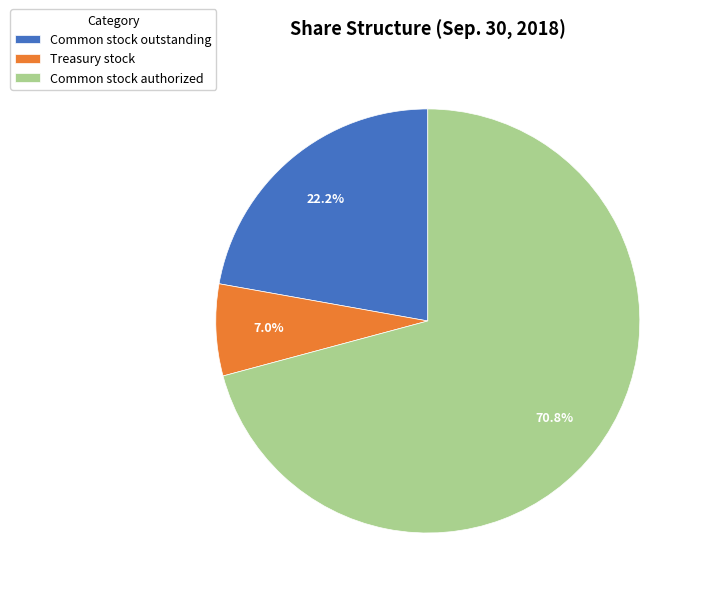

How many slices are in this pie chart?

3